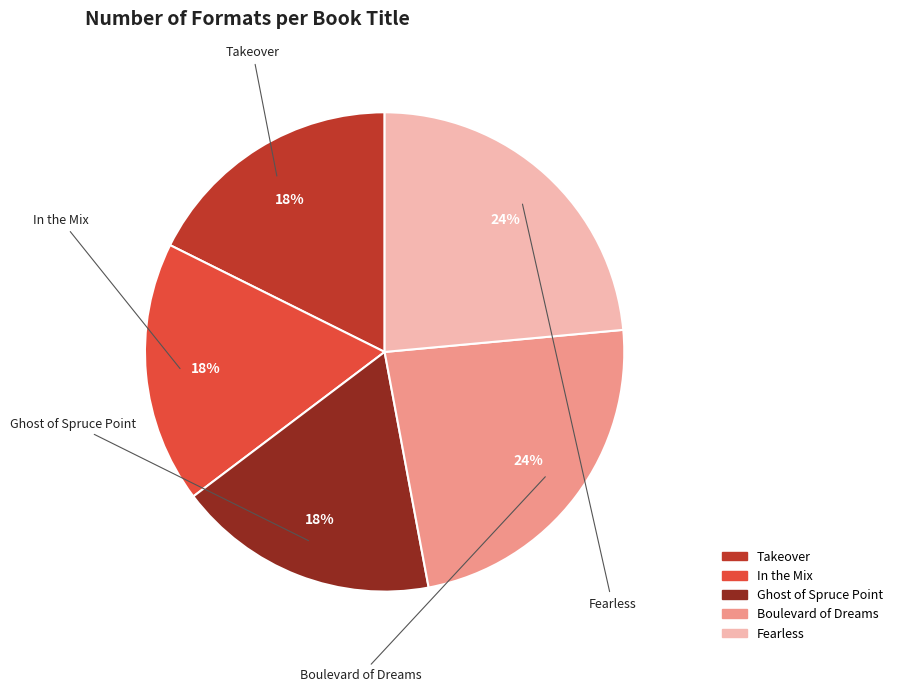

The Ghost of Spruce Point slice represents 10% of the pie. True or false?

False